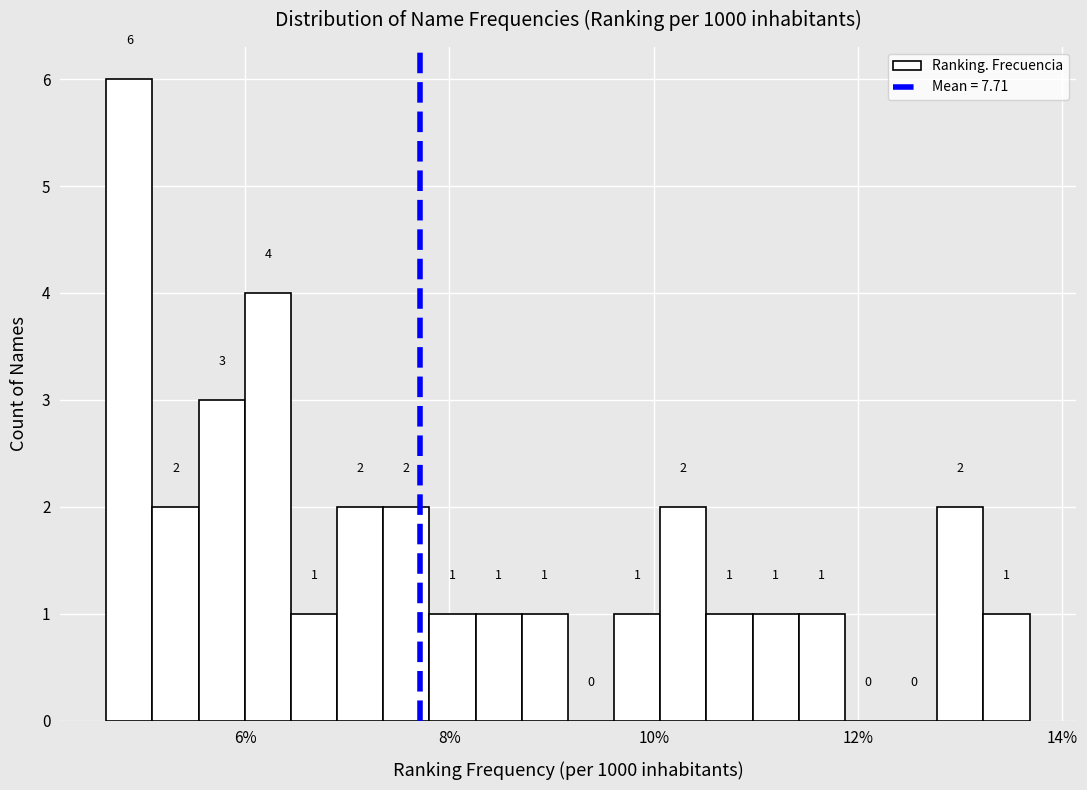

Around what value on the x-axis is the tallest bar? Give the approximate position of its centre, as read against the axis.

4.8